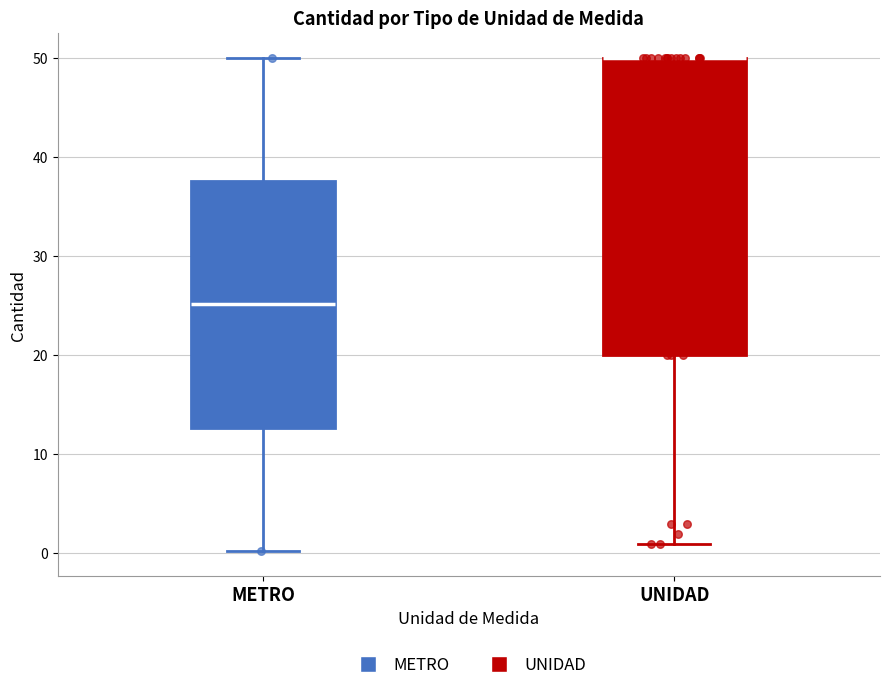

Reading left to right, transcribe this box plot: for each box, give where its median line is, the range the box spans, and where its two whiskers end, as read against the y-axis. The values are not printed on the chart, so give them approximately, as read against the axis.

METRO: median 25, box 13 to 38, whiskers 0 to 50
UNIDAD: median 50 (drawn on the box's upper edge), box 20 to 50, whiskers 1 to 50